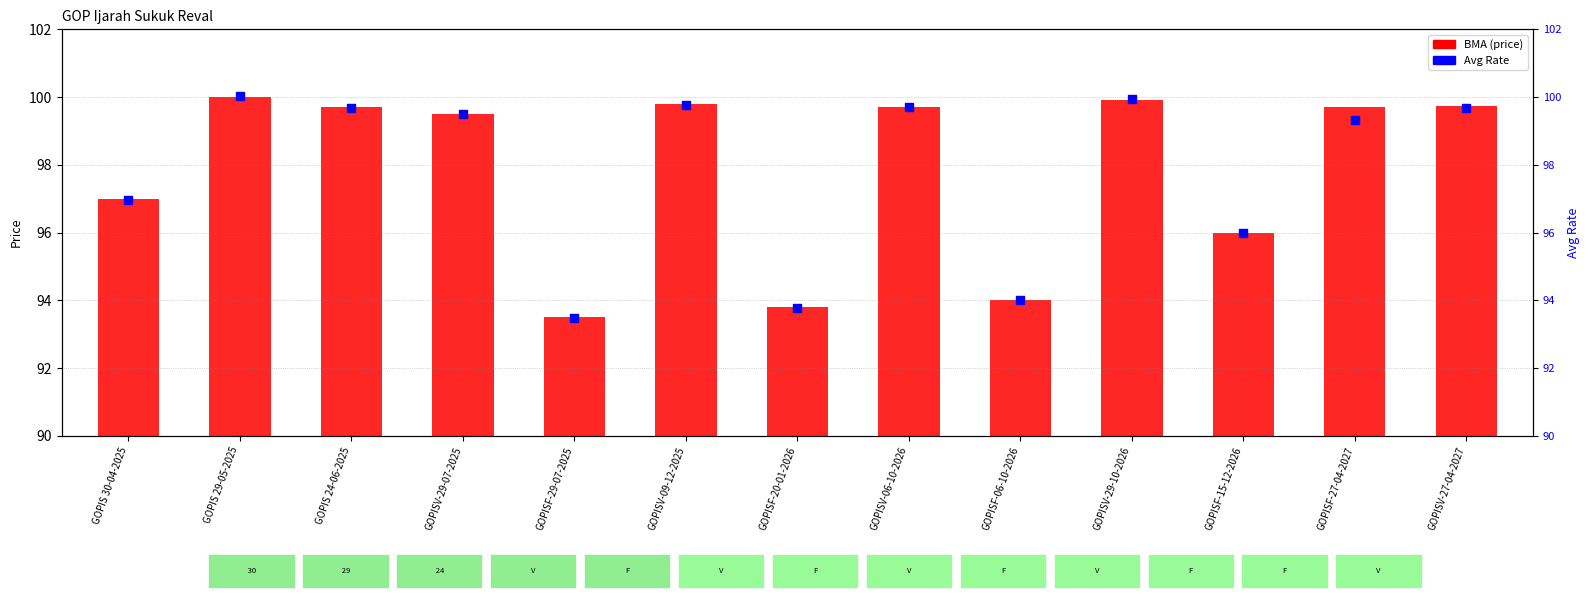

What are all the series names shown in the legend?

BMA (price), Avg Rate